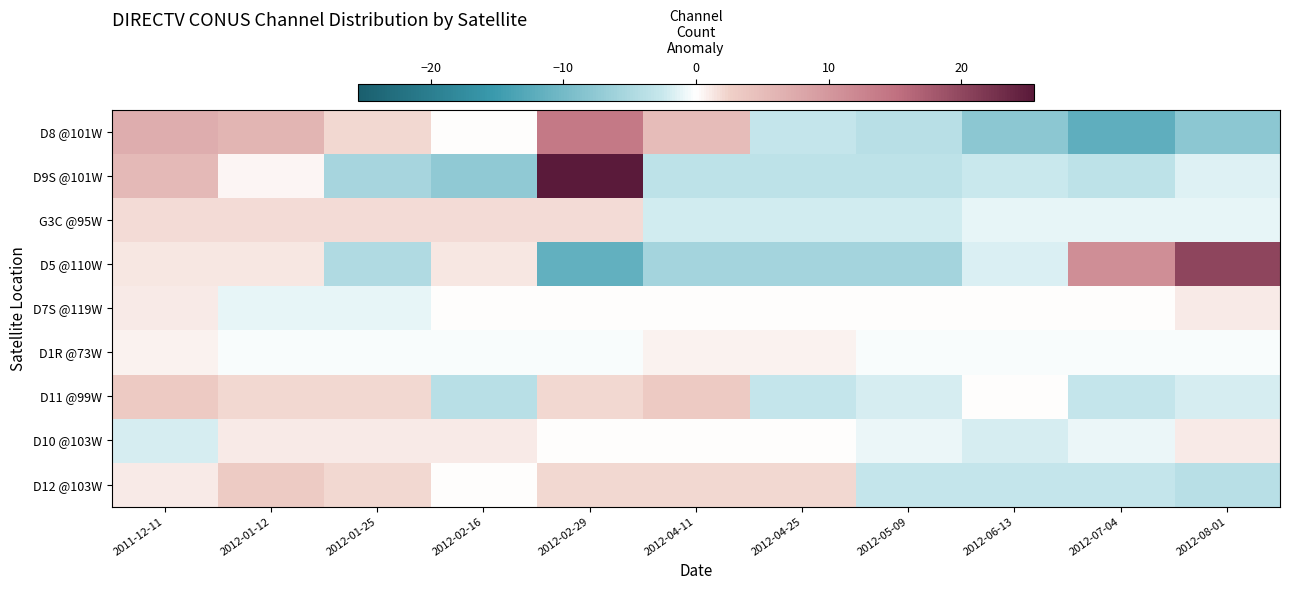

How many series are shown in this chart?

9